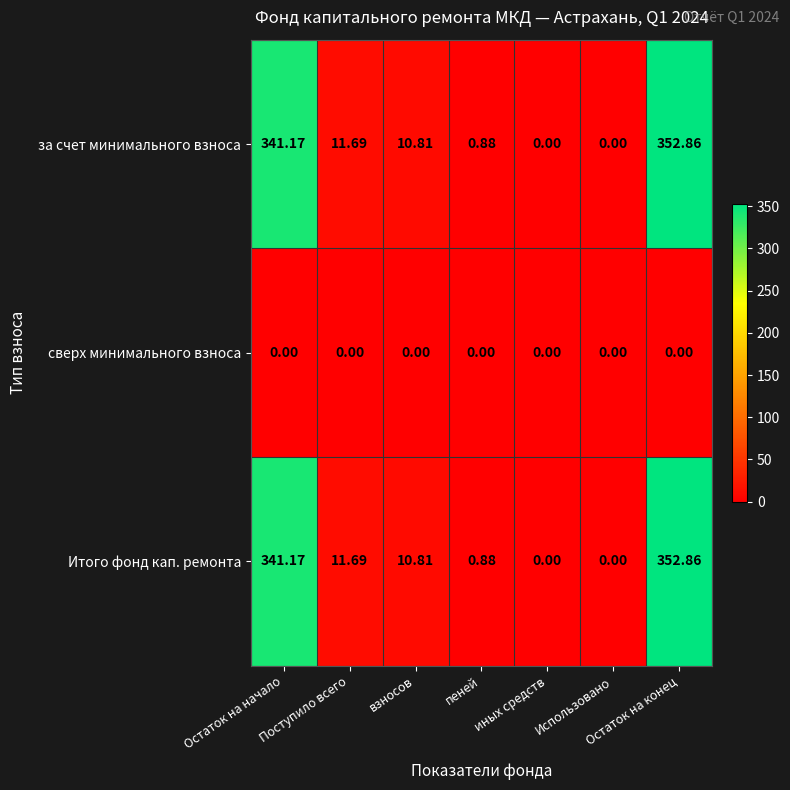

How many data points does each series have?

7